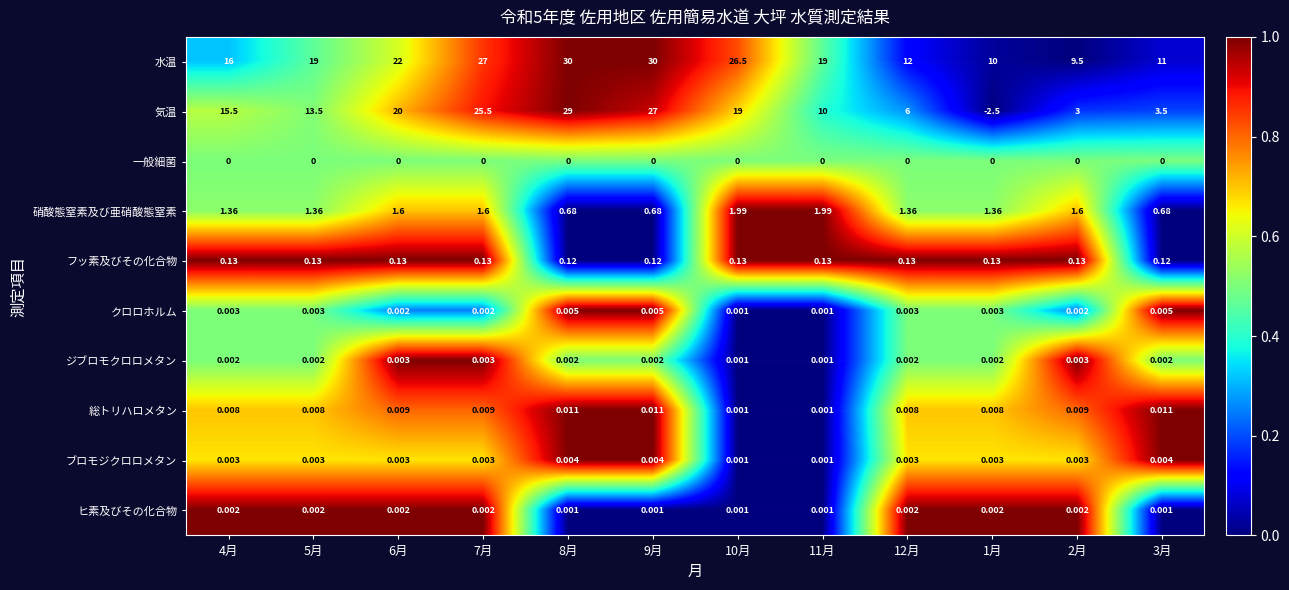

At which category is the sum across all series the highest?

8月